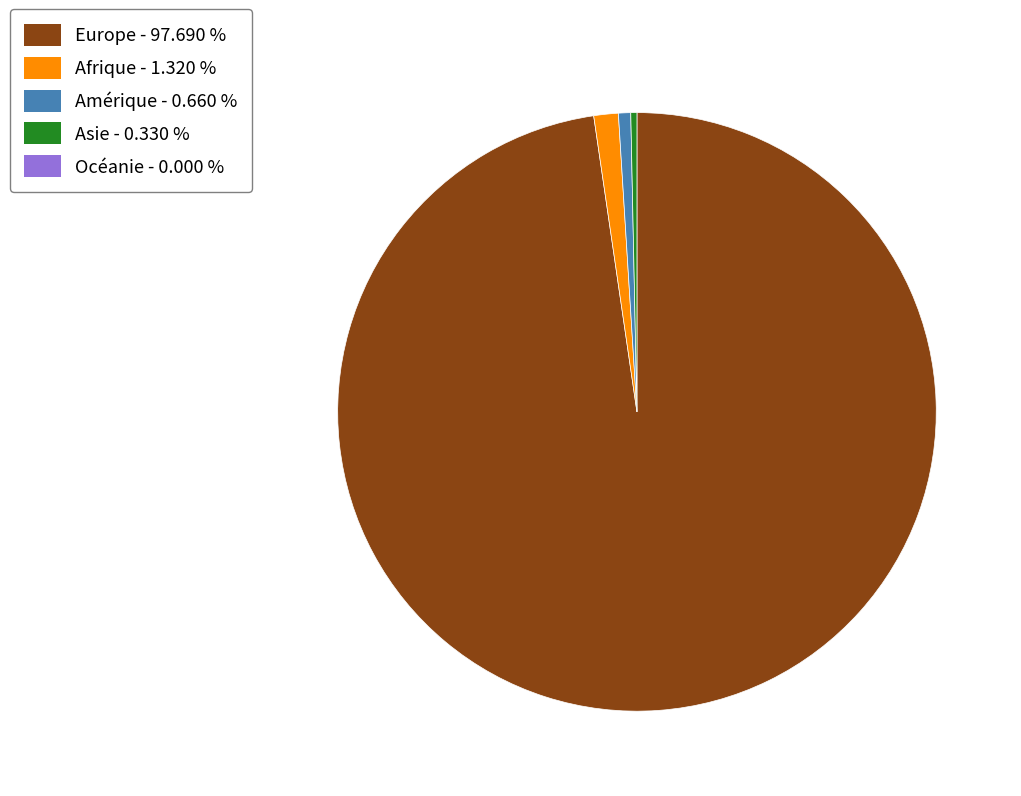

Is there a majority slice in this chart?

Yes